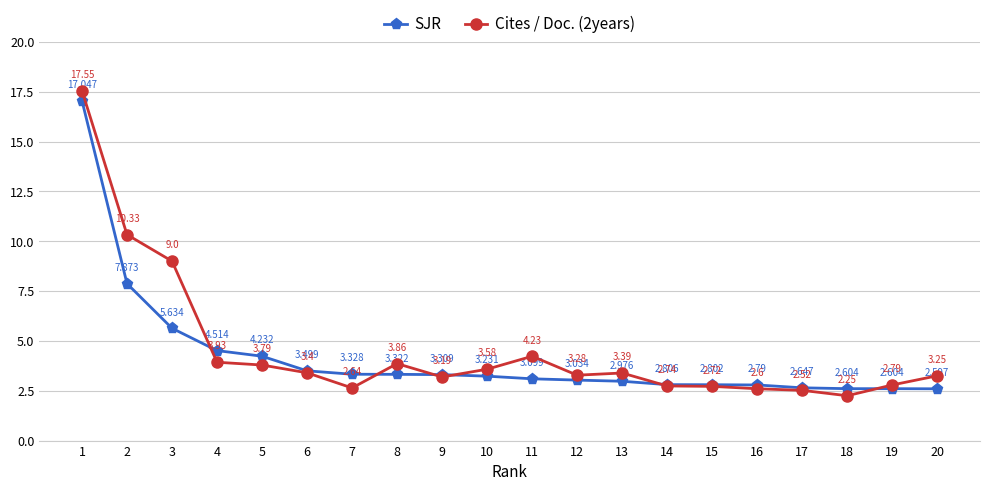

Is the value of SJR at 6 greater than the value of Cites / Doc. (2years) at 2?

No